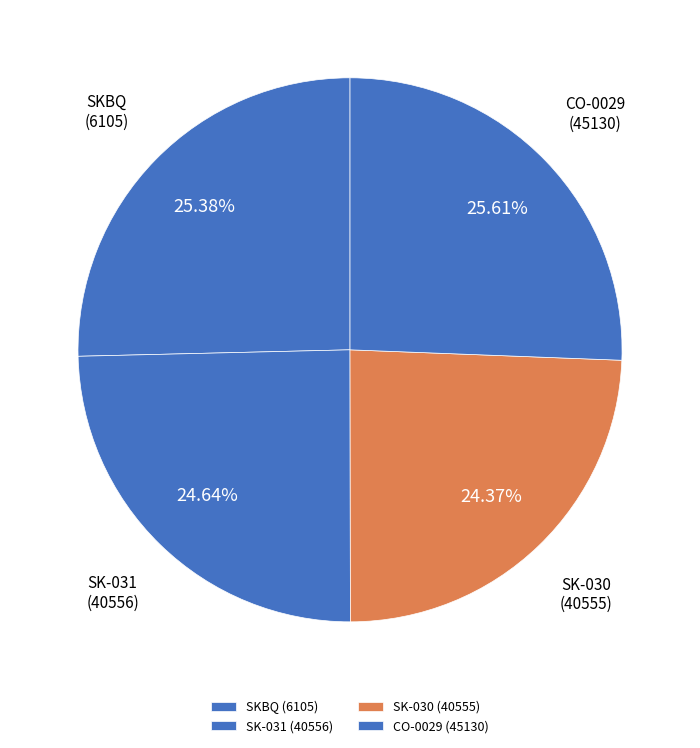

Does SK-030 (40555) account for over 50% of the chart?

No